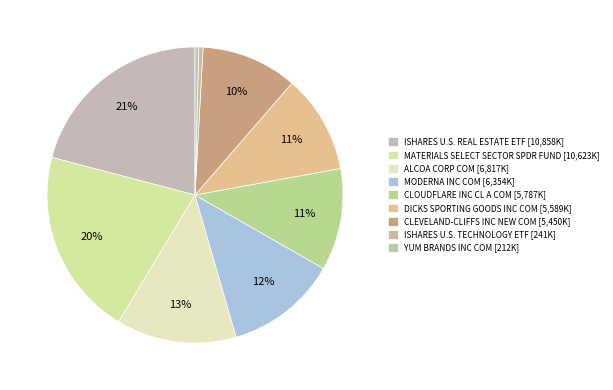

What is the change in value from ISHARES U.S. REAL ESTATE ETF to CLEVELAND-CLIFFS INC NEW COM?

-5408000